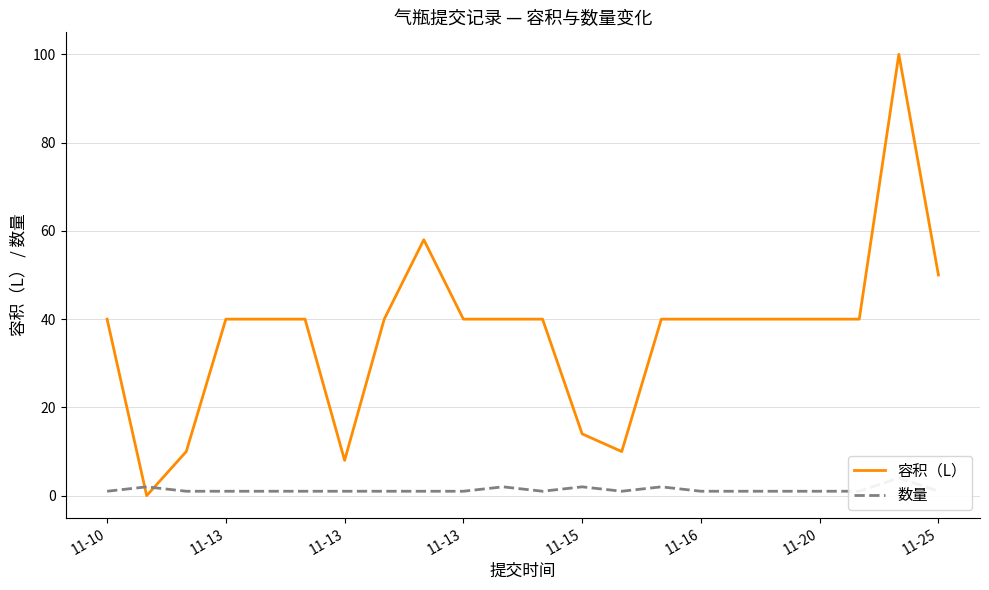

In 数量, how many points are lower than both neighbors (excluding endpoints)?

2